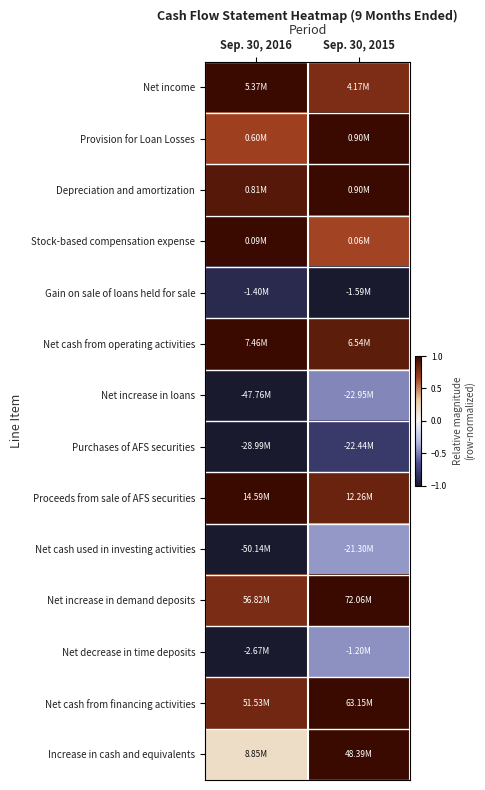

Which series has the widest spread of values?

Increase in cash and equivalents